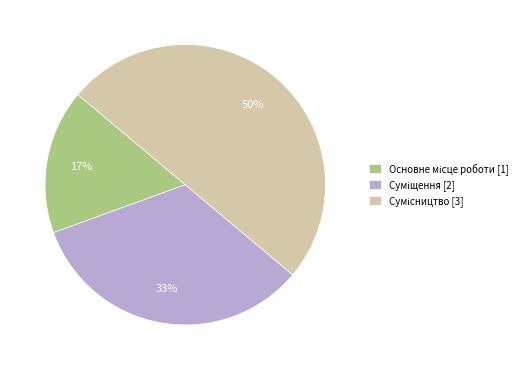

To the nearest percent, what is the difference between the largest and smallest slice percentages?

33%